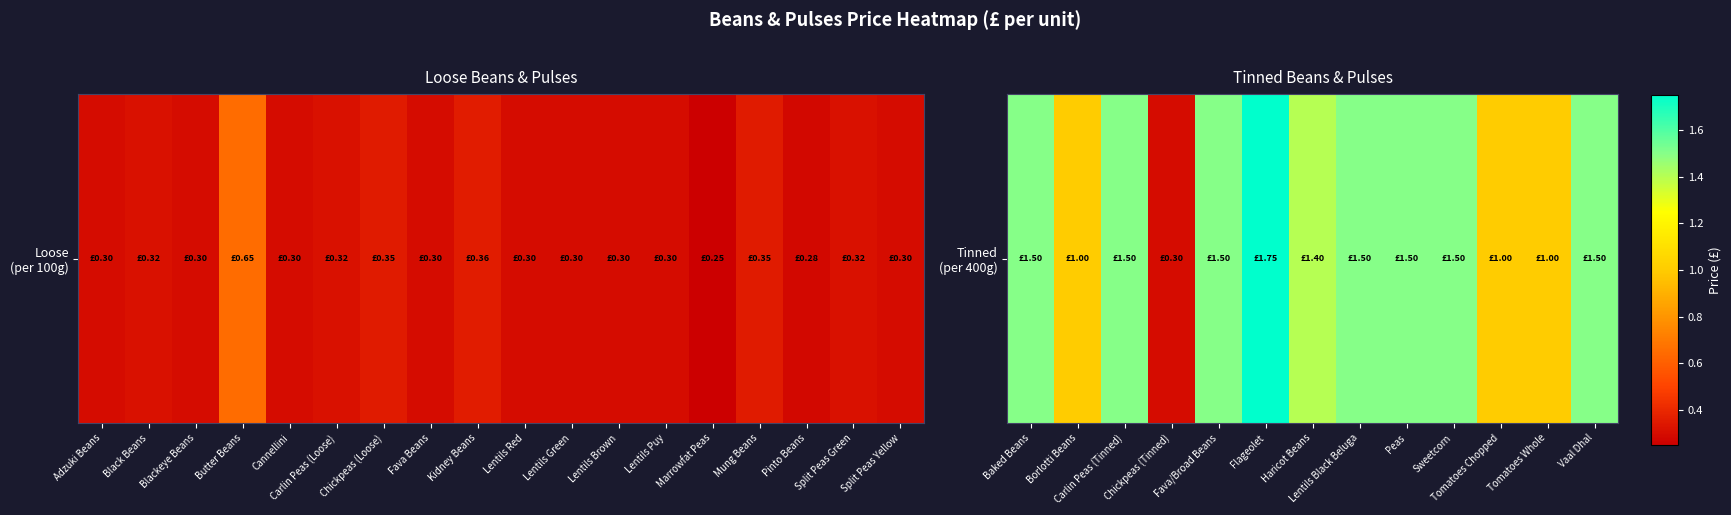

What is the minimum value shown in the chart?

0.3